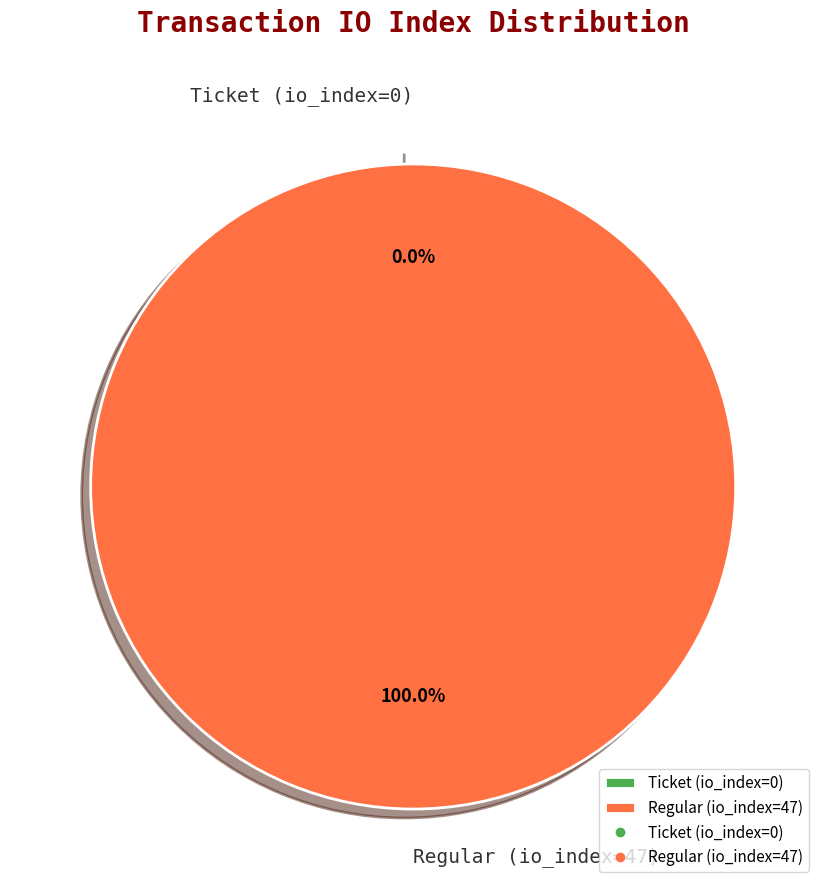

What is the majority slice?

Regular (io_index=47)